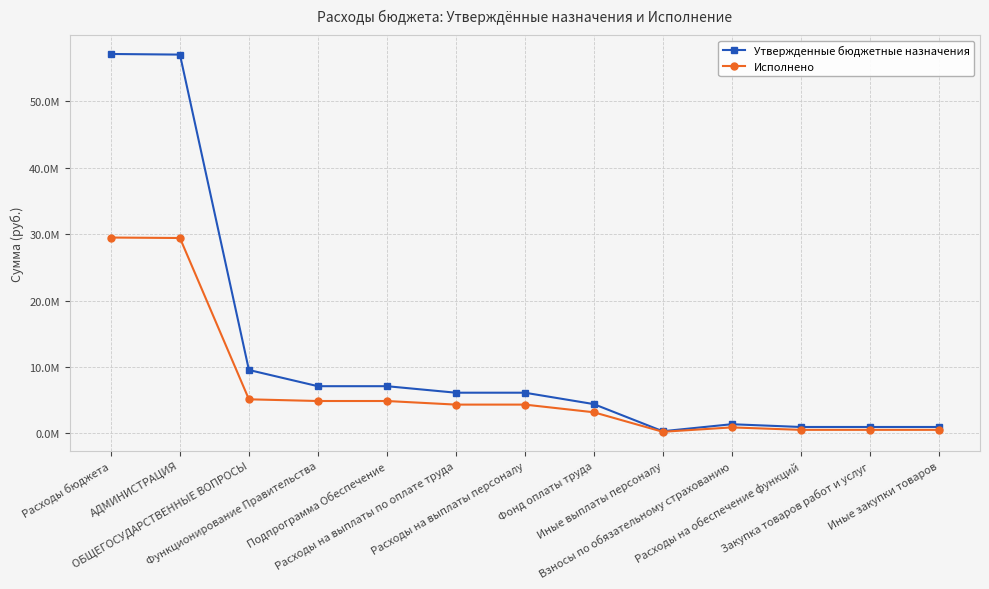

Where is Утвержденные бюджетные назначения nearest to the value 28713800?

ОБЩЕГОСУДАРСТВЕННЫЕ ВОПРОСЫ